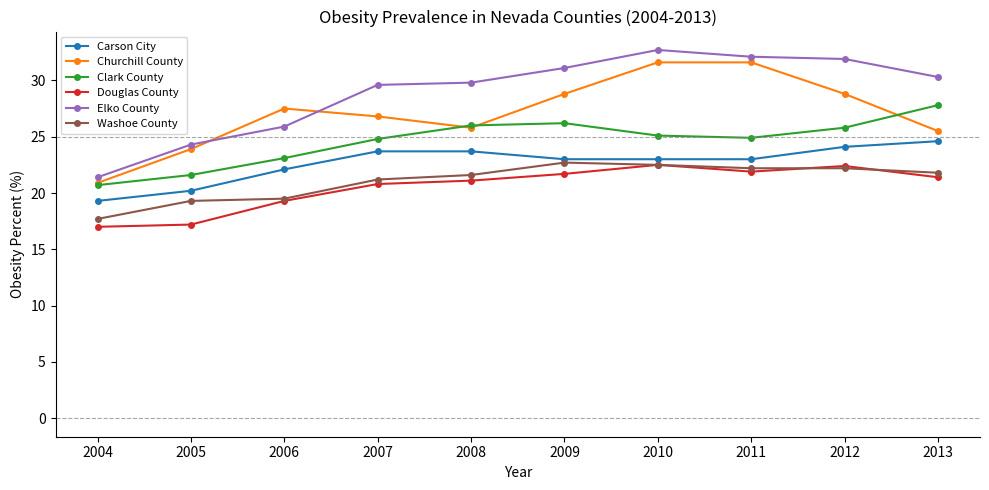

Is the value of Elko County at 2012 greater than the value of Douglas County at 2005?

Yes